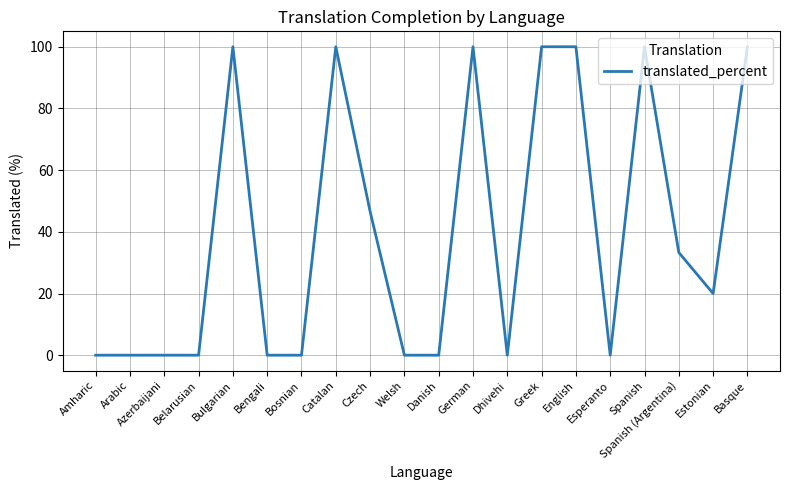

What is the change in value from Danish to English?

+100.0